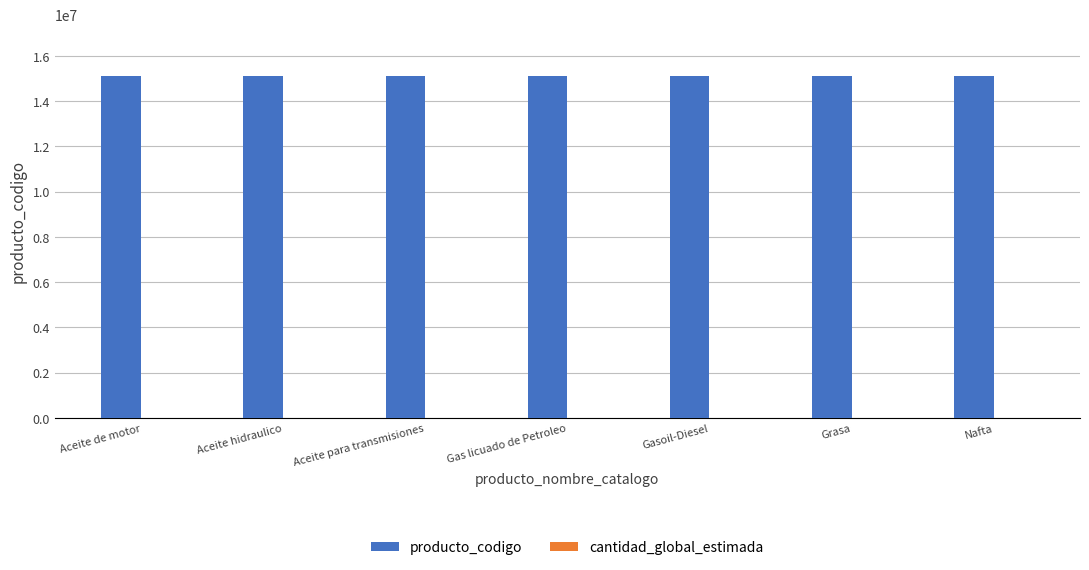

Which series has the largest total across all categories?

producto_codigo